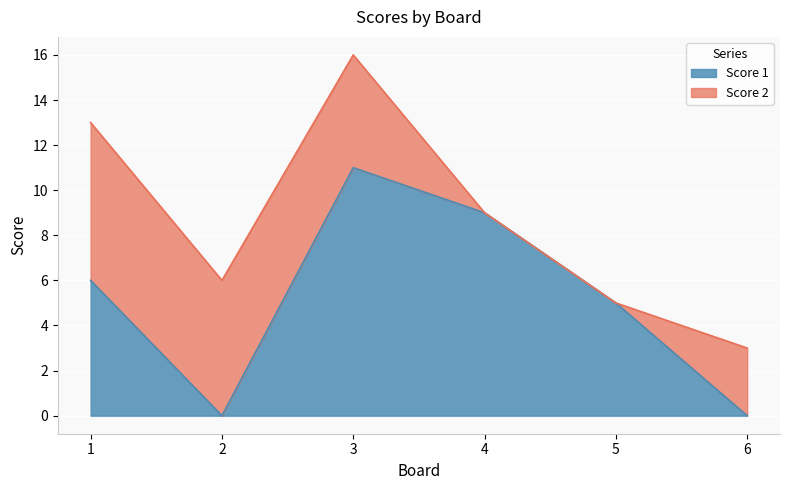

What is the difference between the second highest and second lowest values in the Score 1 series?

9